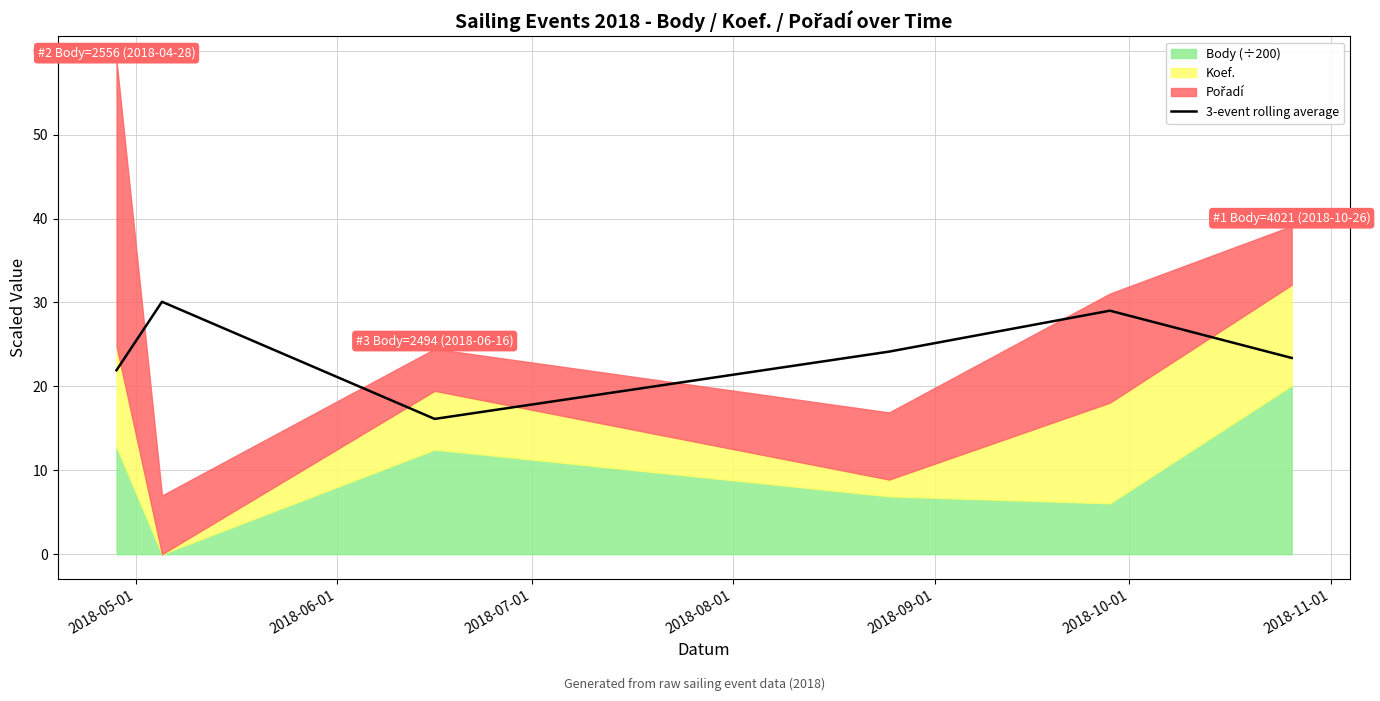

What is the maximum value for 3-event rolling average?

30.1